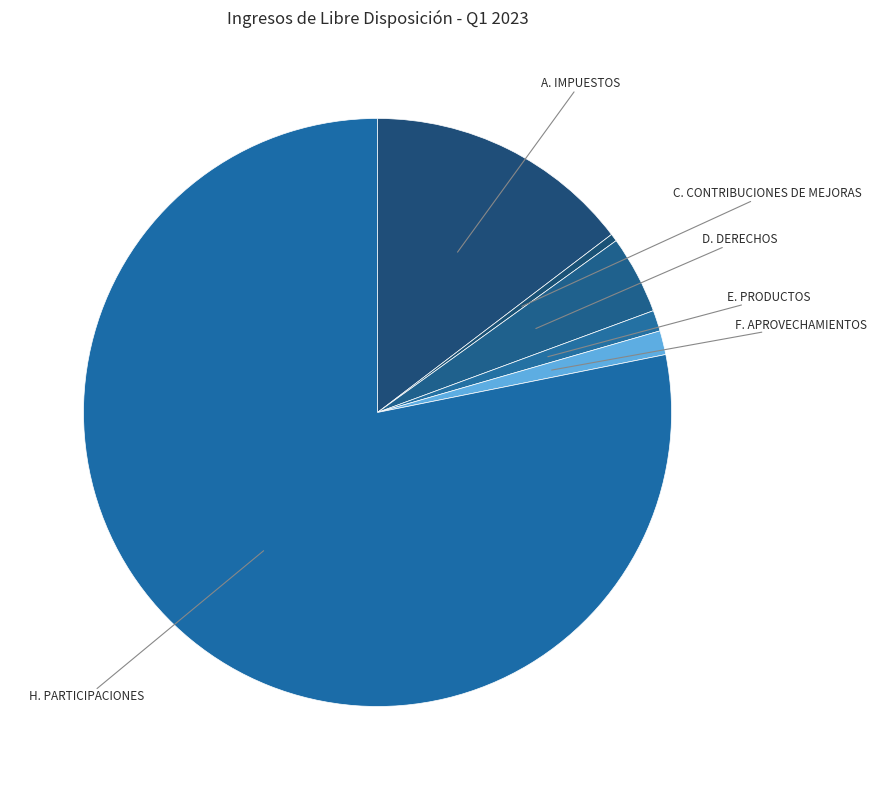

Count the number of slices in the pie.

6